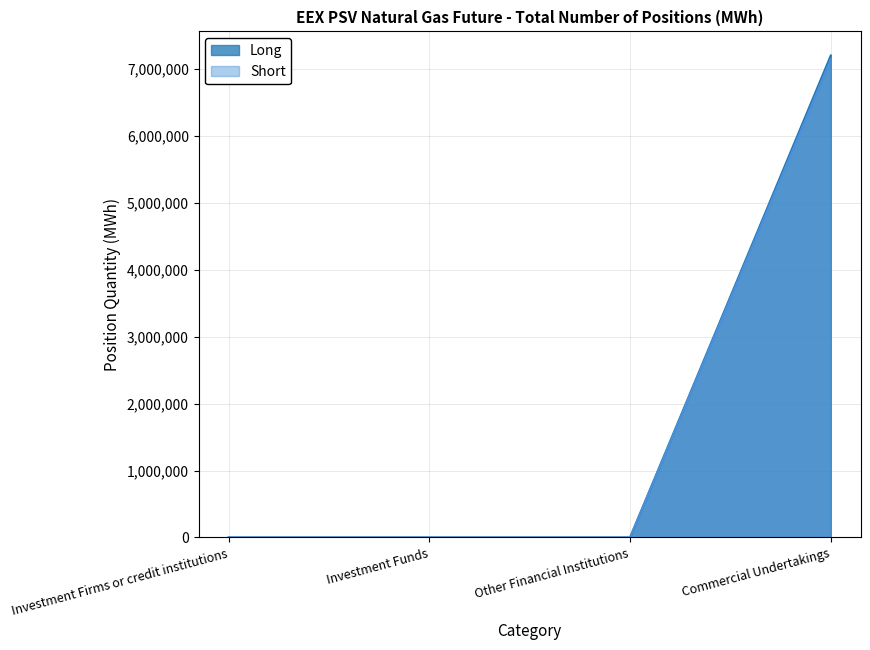

True or false: Short has more than 1 interior local peaks.

False